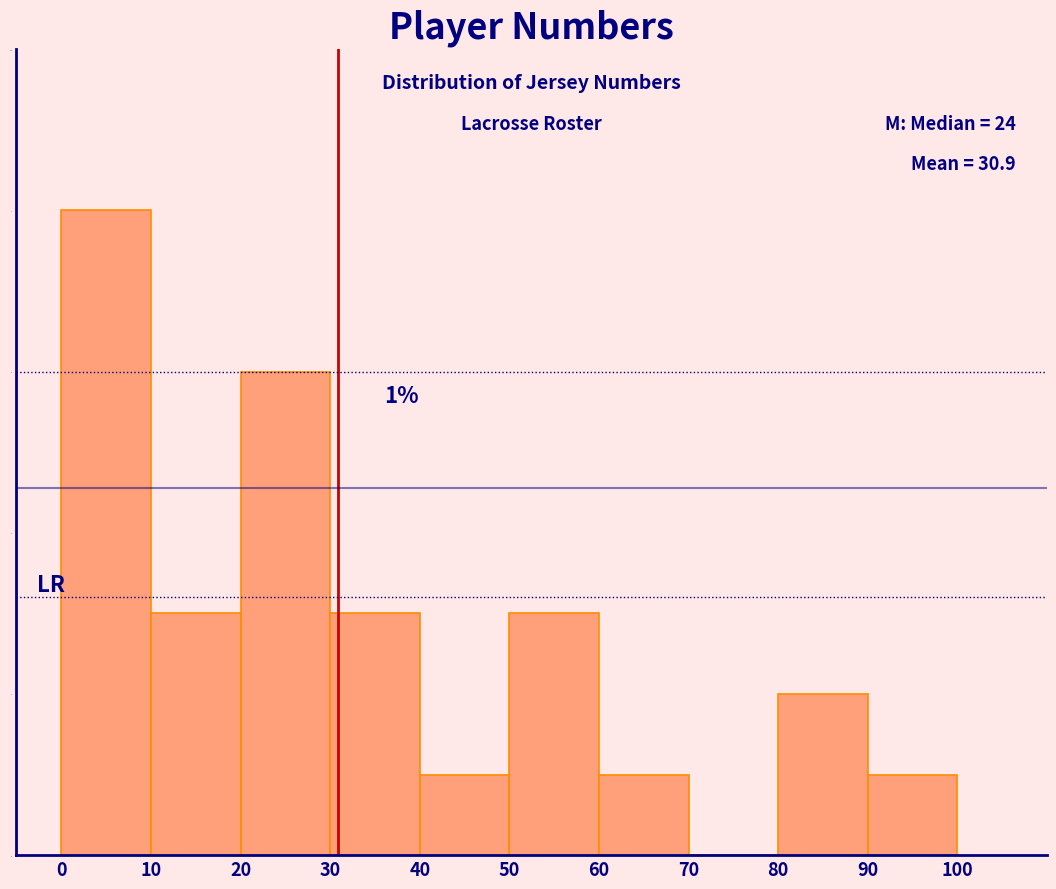

Which range on the x-axis has the tallest bar?

0 to 10